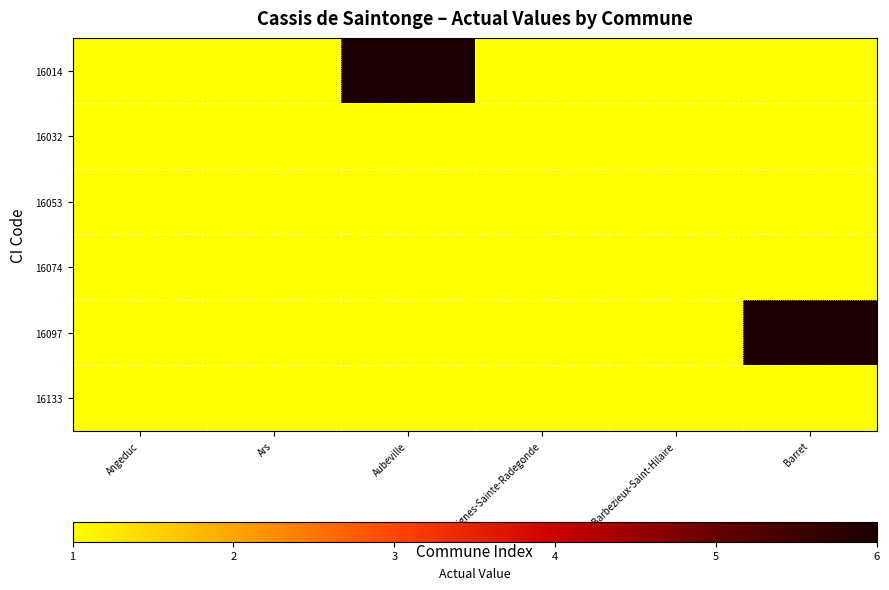

Between Barret and Ars, which is larger?

Barret